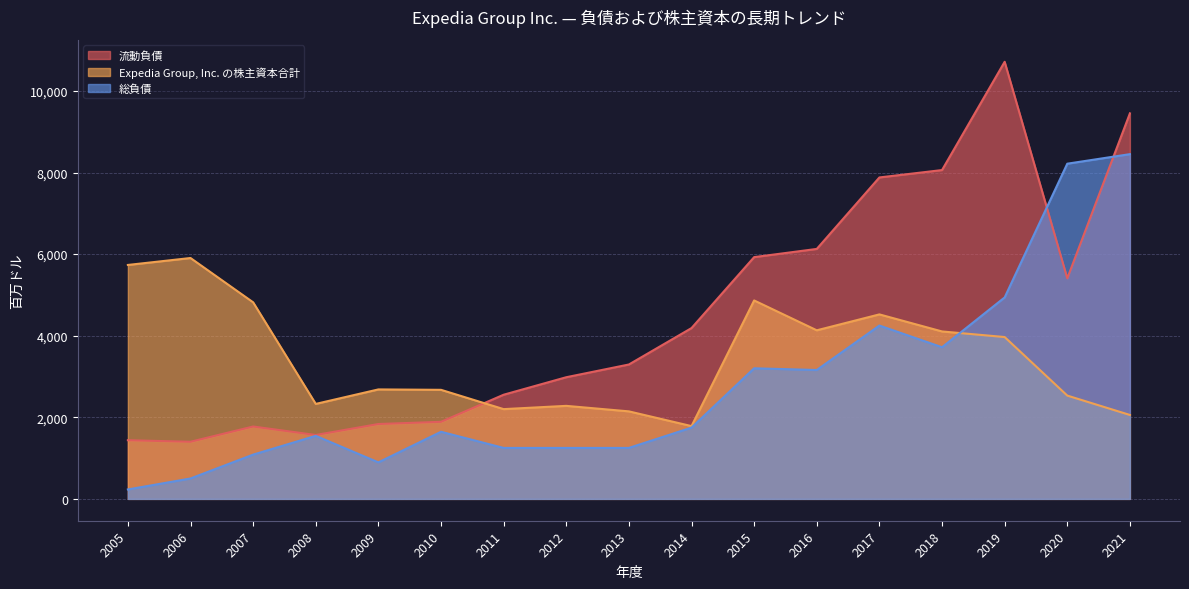

Between 2005 and 2006, which series saw the biggest shift?

総負債